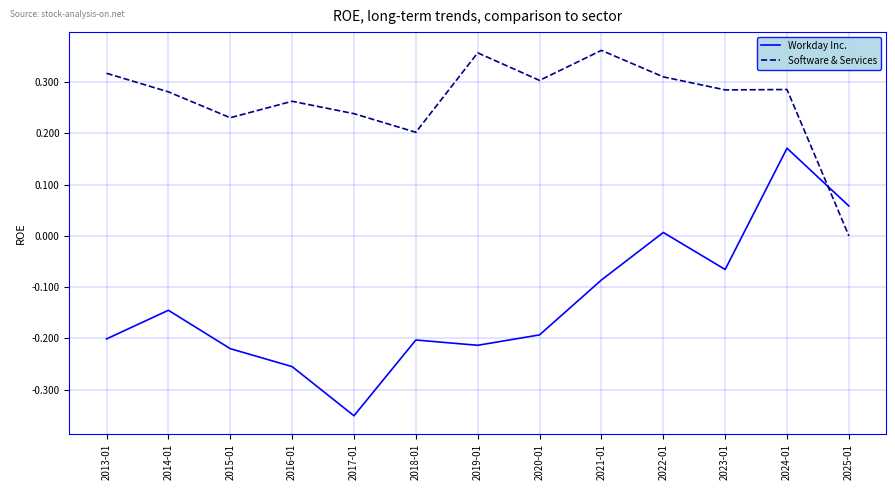

What is the difference between the maximum and minimum values in the Workday Inc. series?

0.5